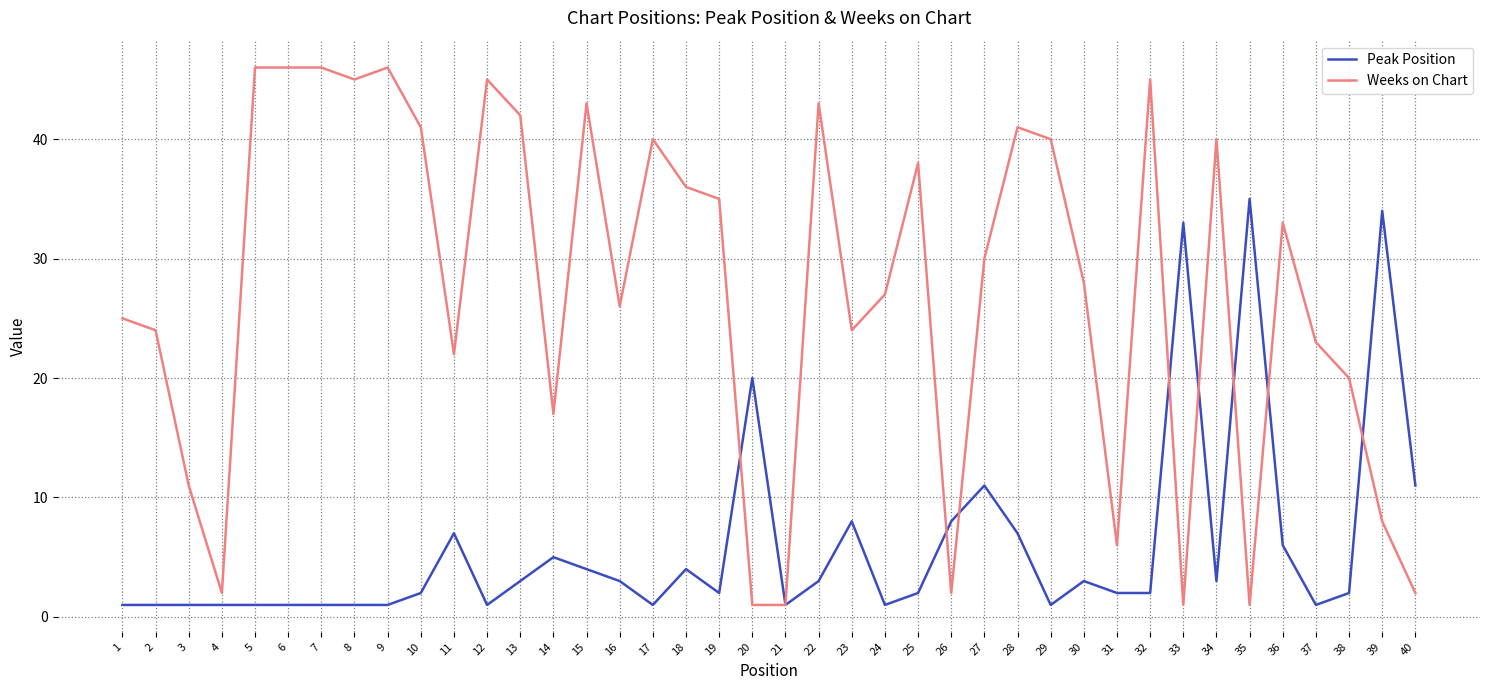

What is the greatest value displayed?

46